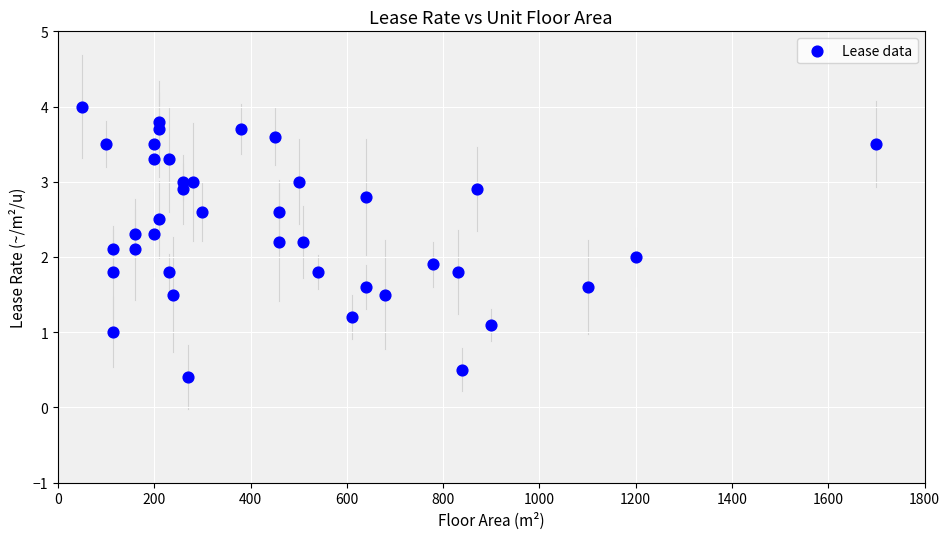

What is the range of Y values (max minus min)?

3.6